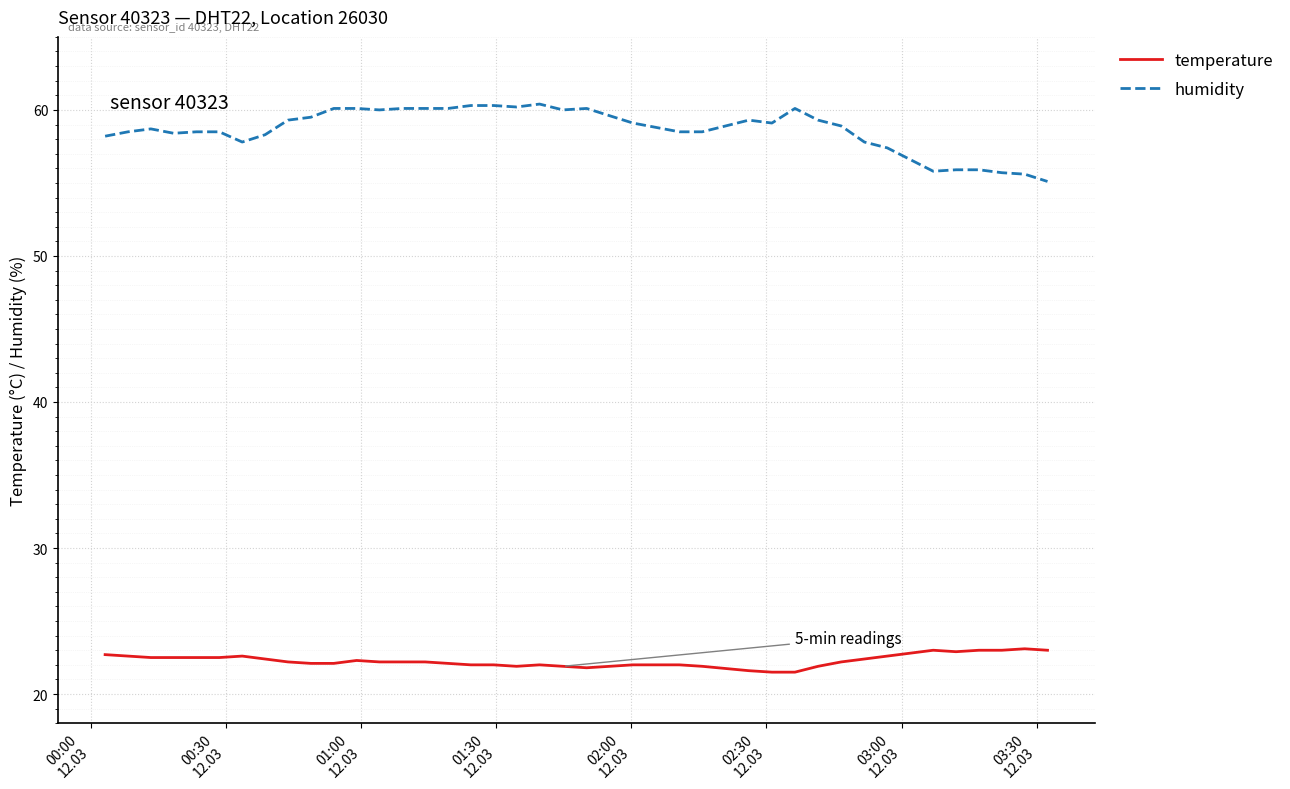

Rank the series by their maximum value, from lowest to highest.

temperature, humidity